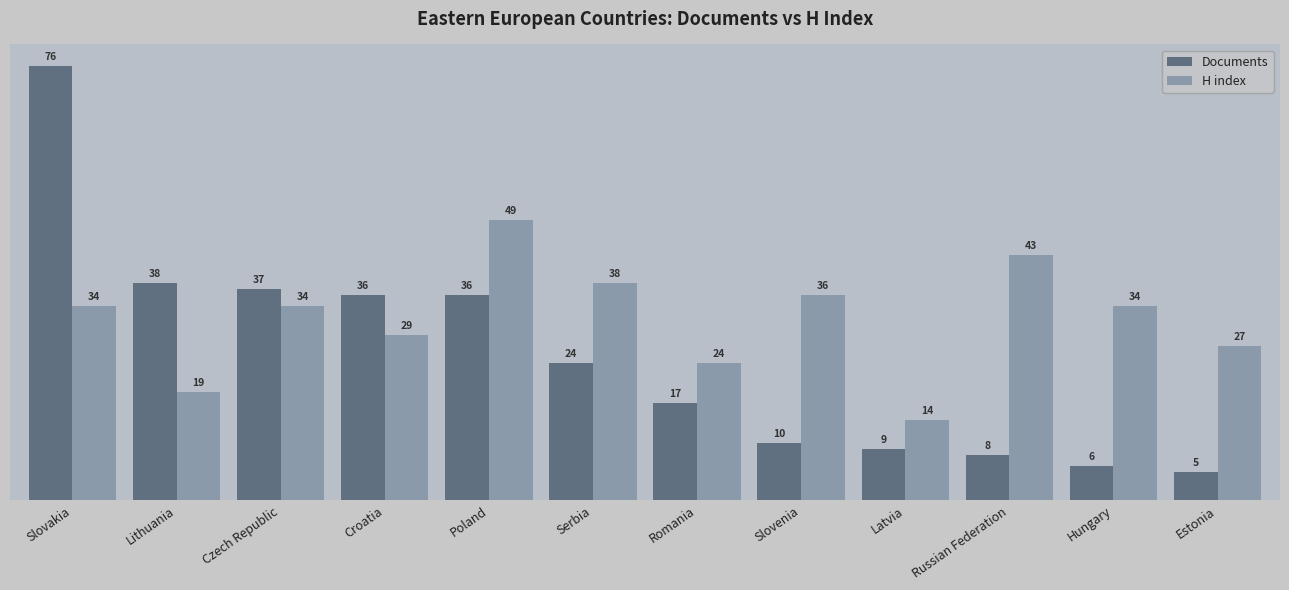

What is the sum of the Documents values at Lithuania and Croatia?

74